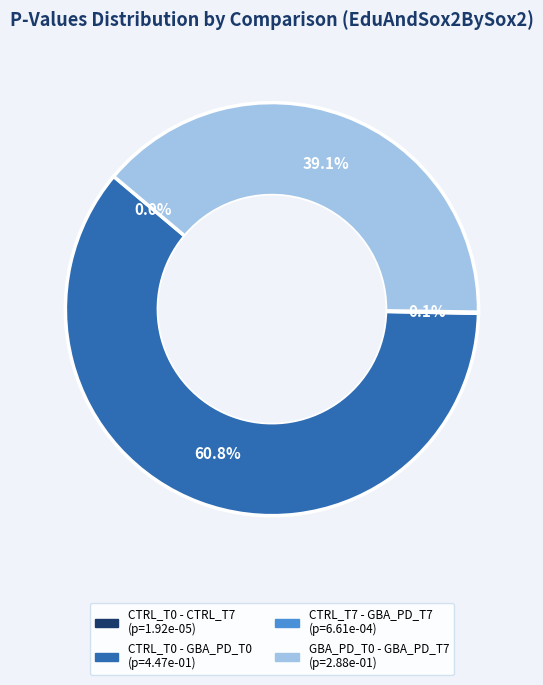

Does CTRL_T0 - GBA_PD_T0 account for over 50% of the chart?

Yes